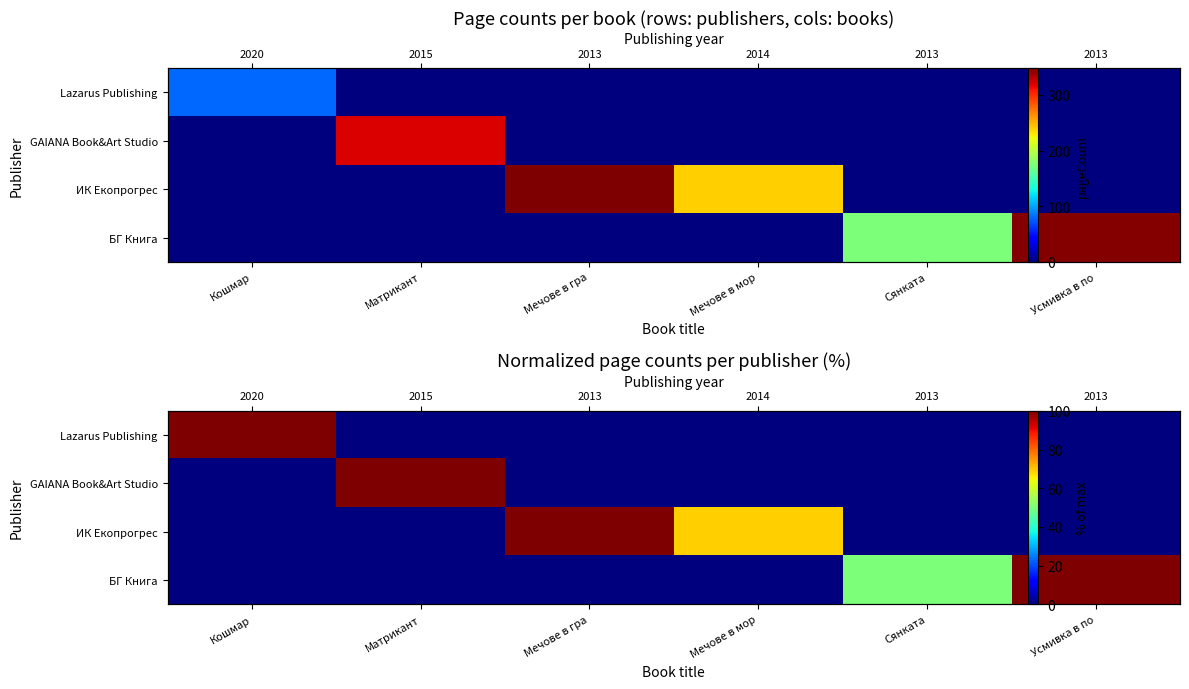

How many data points does each series have?

6